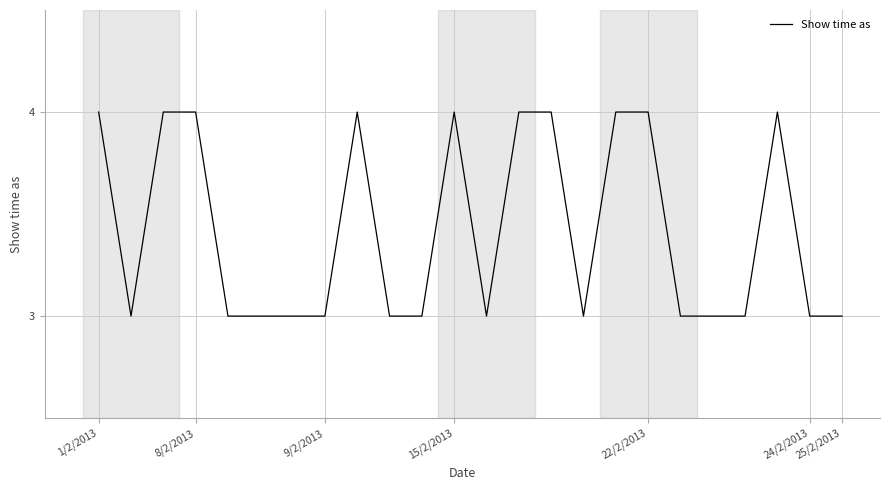

What is the maximum value shown in the chart?

4